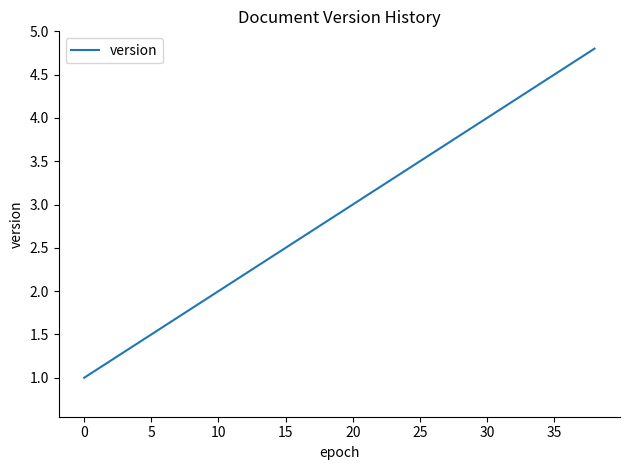

What is the difference between the maximum and minimum values?

3.8